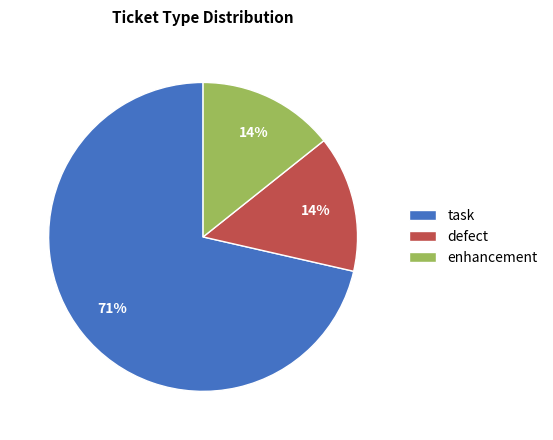

To the nearest percent, what is the combined percentage of defect and task?

86%